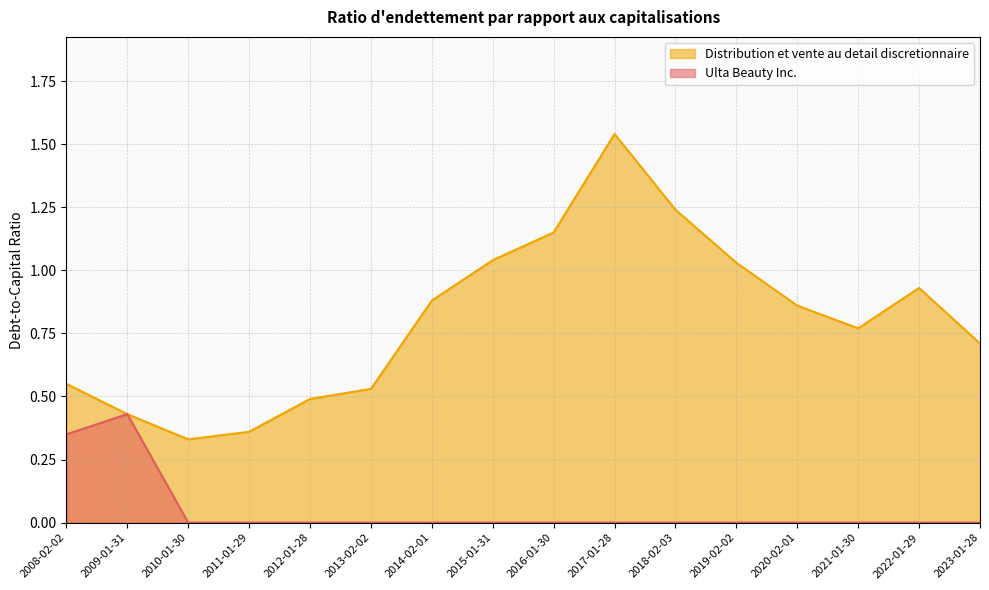

What is the lowest value of the Distribution et vente au detail discretionnaire series?

0.3